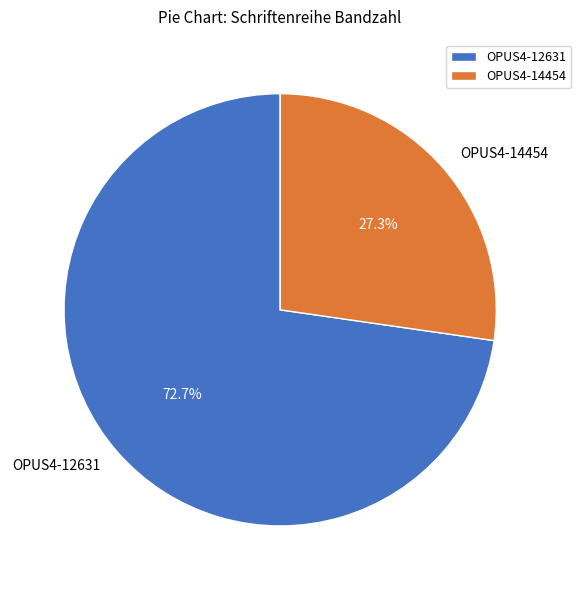

Which slice is the largest?

OPUS4-12631